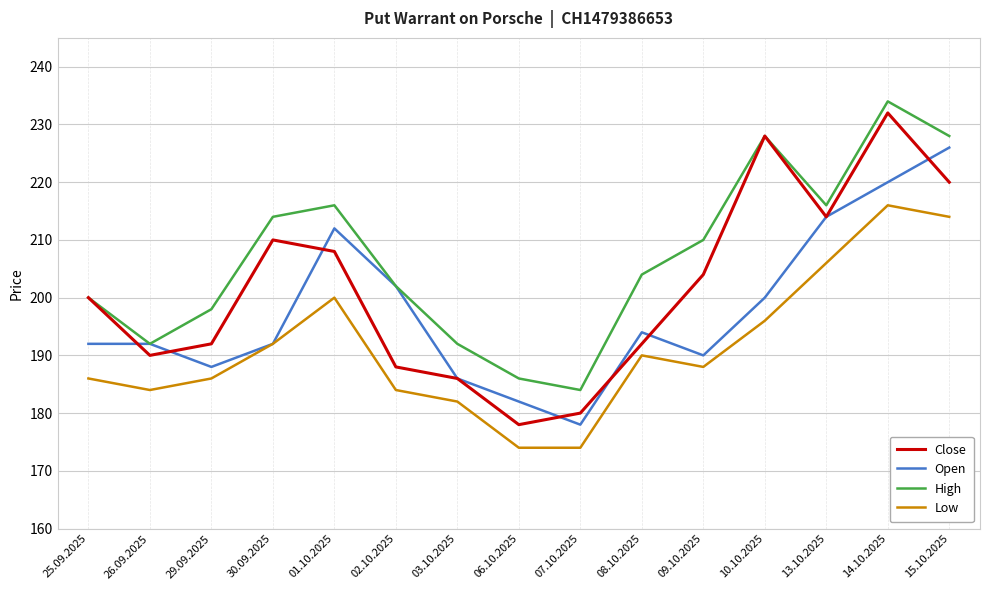

What position from the right is 25.09.2025?

15